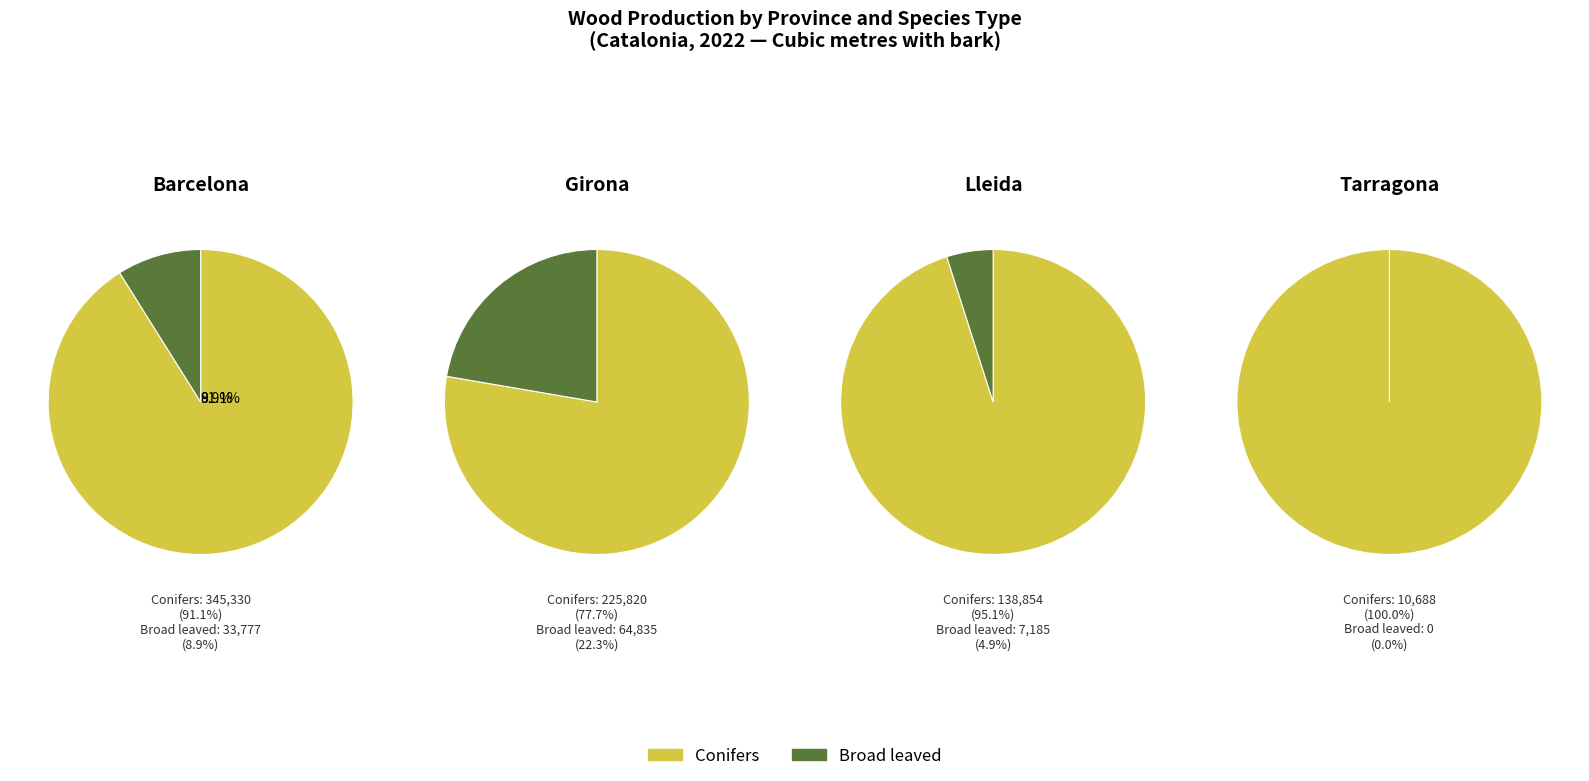

To the nearest percent, what is the average slice percentage?

50%